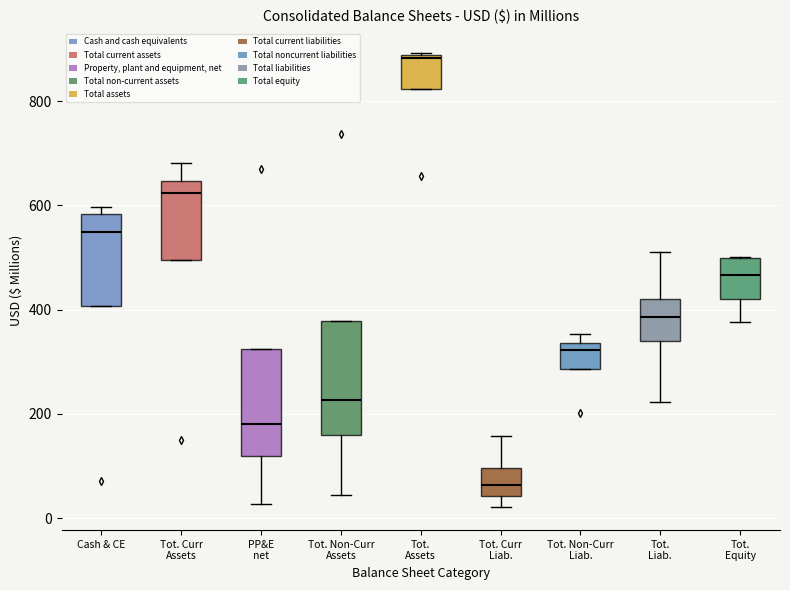

Which box's median line is the lowest?

Tot. Curr Liab.